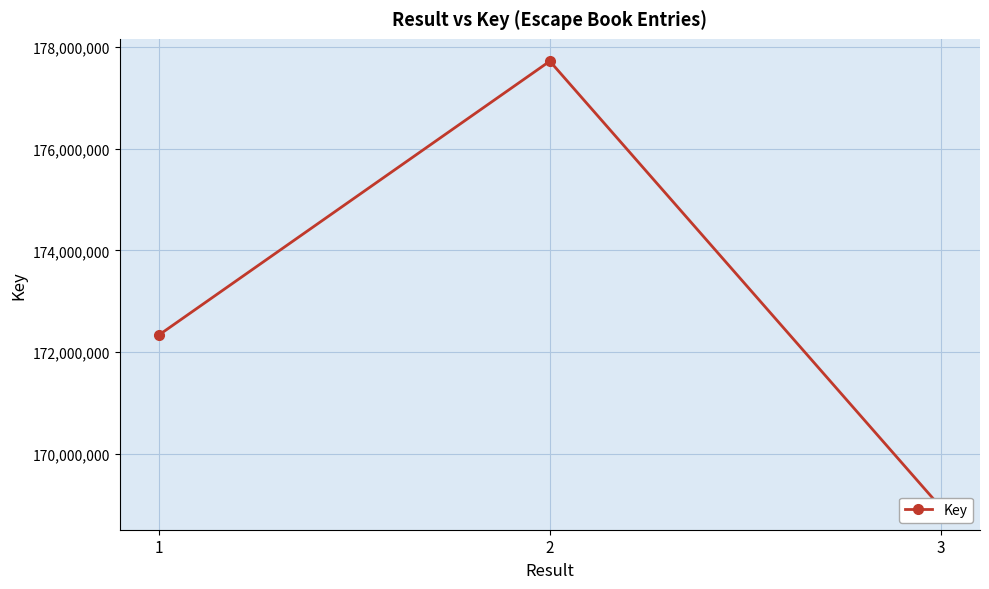

Where does the data first go above 172337195?

2